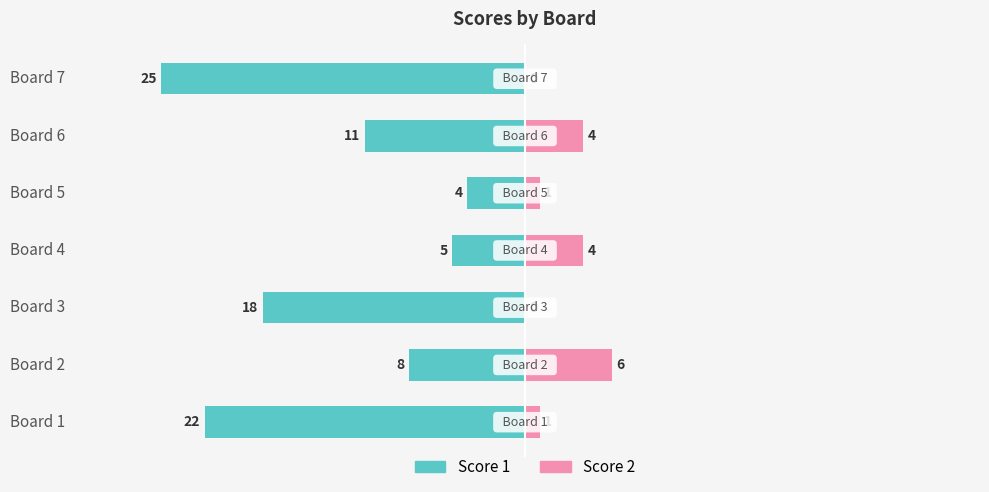

Reading left to right, transcribe all the data shown in this chart.

Score 1: -22	-8	-18	-5	-4	-11	-25
Score 2: 1	6	0	4	1	4	0